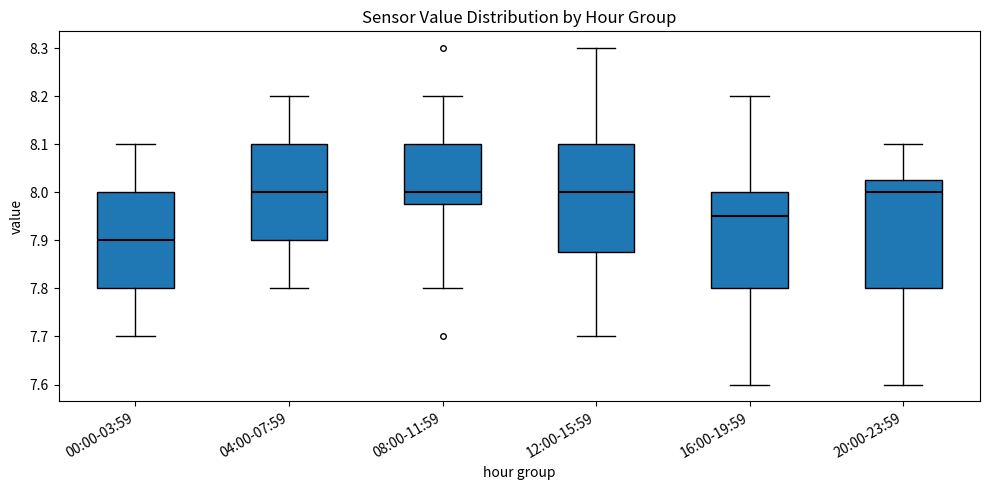

Reading left to right, read every box against the y-axis: the position of its median line, the range the box covers, and the ends of its whiskers. The values are not printed on the chart, so give them approximately, as read against the axis.

00:00-03:59: median 7.90, box 7.80 to 8.00, whiskers 7.70 to 8.10
04:00-07:59: median 8.00, box 7.90 to 8.10, whiskers 7.80 to 8.20
08:00-11:59: median 8.00, box 7.98 to 8.10, whiskers 7.80 to 8.20
12:00-15:59: median 8.00, box 7.88 to 8.10, whiskers 7.70 to 8.30
16:00-19:59: median 7.95, box 7.80 to 8.00, whiskers 7.60 to 8.20
20:00-23:59: median 8.00, box 7.80 to 8.03, whiskers 7.60 to 8.10